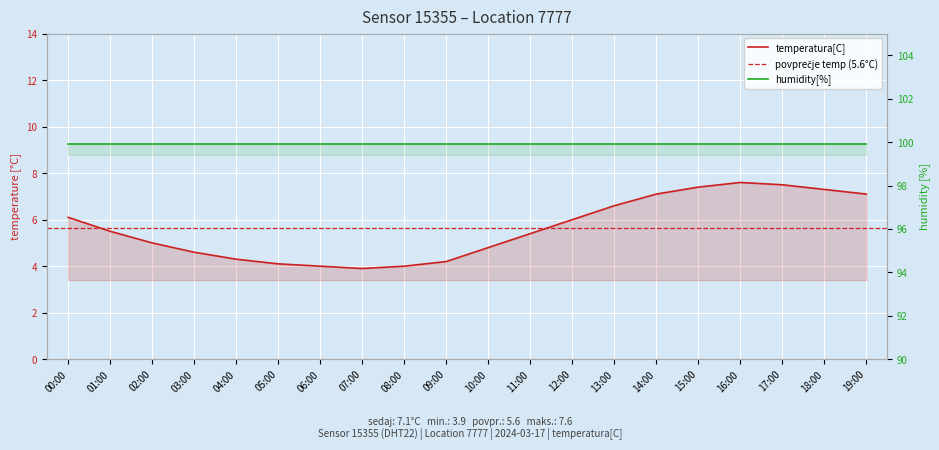

Reading left to right, list all the values displayed in this chart.

00:00=6.1	01:00=5.5	02:00=5.0	03:00=4.6	04:00=4.3	05:00=4.1	06:00=4.0	07:00=3.9	08:00=4.0	09:00=4.2	10:00=4.8	11:00=5.4	12:00=6.0	13:00=6.6	14:00=7.1	15:00=7.4	16:00=7.6	17:00=7.5	18:00=7.3	19:00=7.1